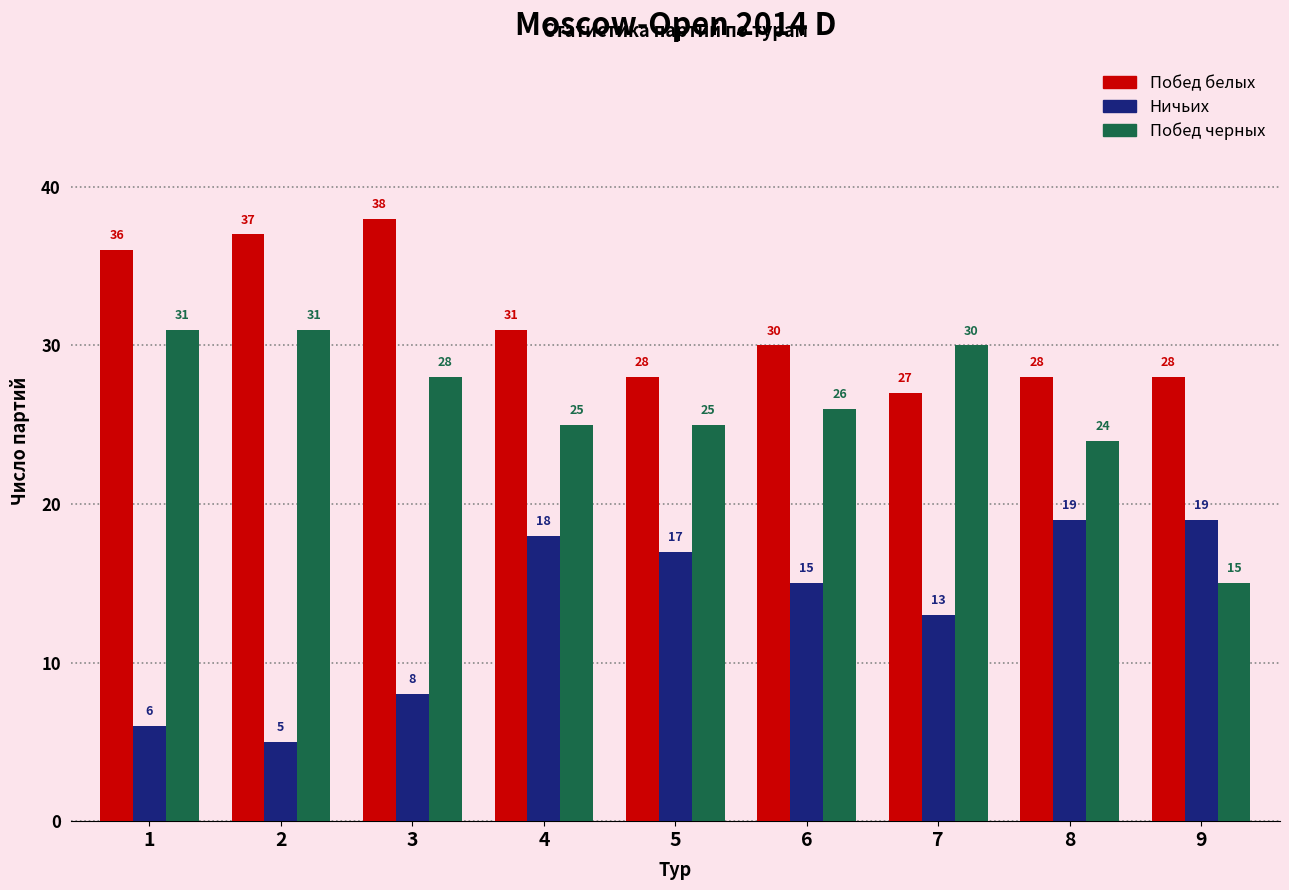

What is the total value across all series at 4?

74